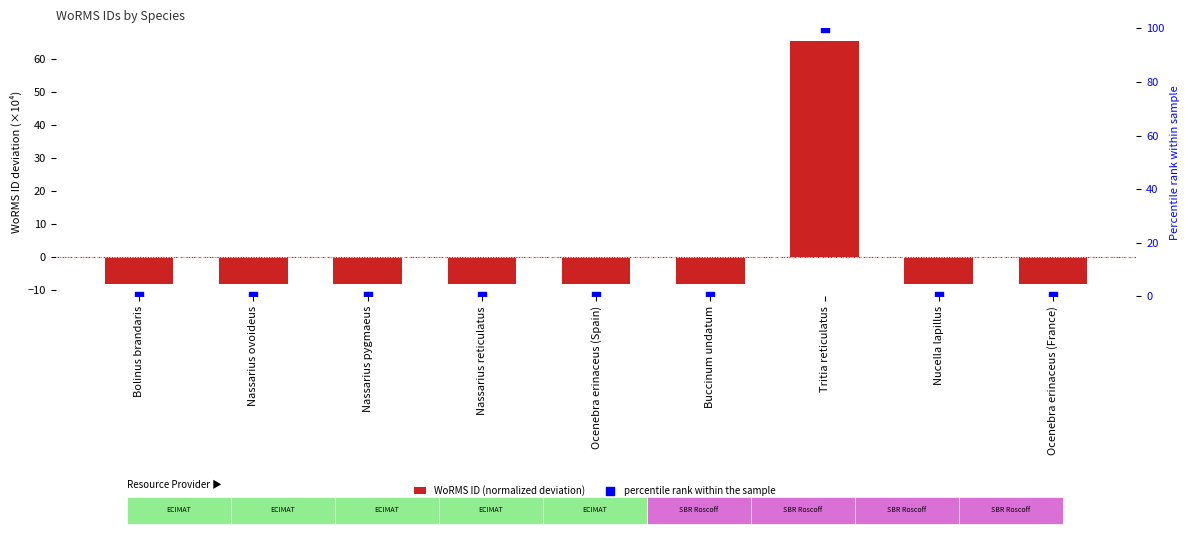

What is the total value across all series at Nucella lapillus?

-8.0